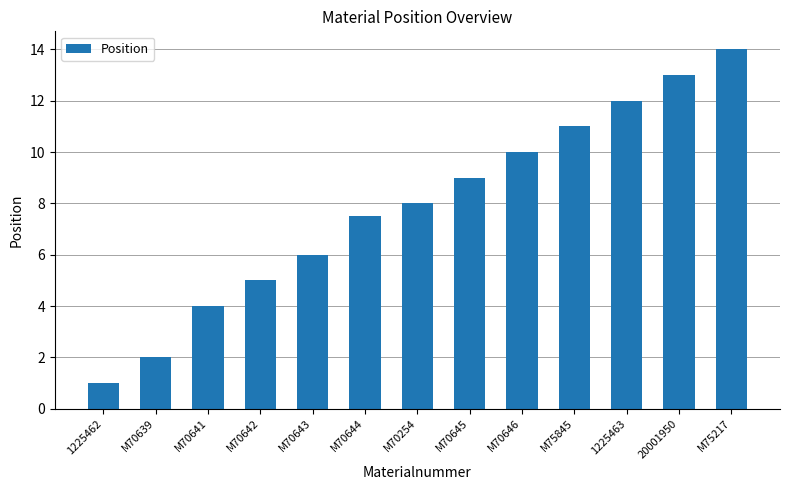

Which category has the highest value across all series?

M75217